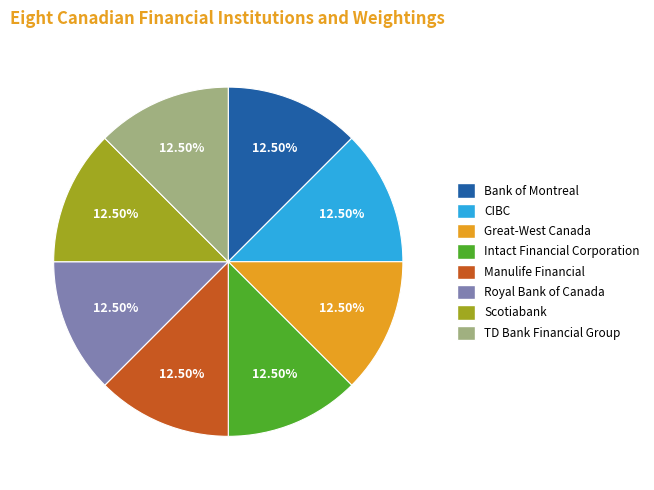

Is there a majority slice in this chart?

No